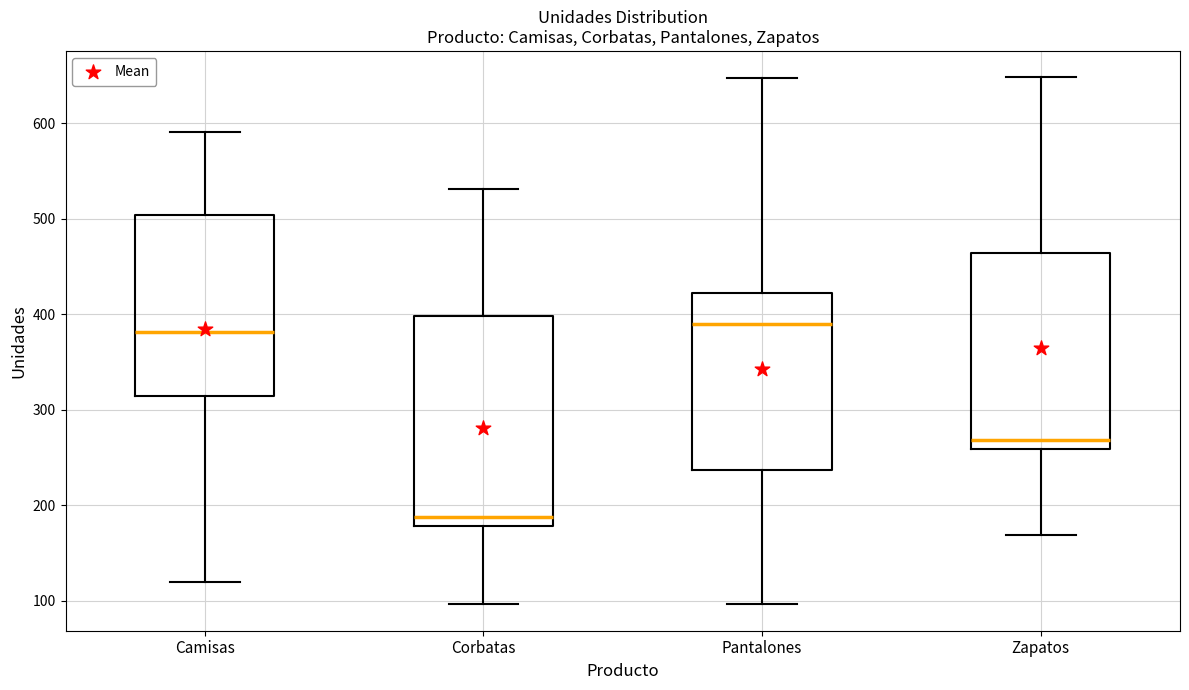

Reading left to right, transcribe this box plot: for each box, give where its median line is, the range the box spans, and where its two whiskers end, as read against the y-axis. The values are not printed on the chart, so give them approximately, as read against the axis.

Camisas: median 380, box 310 to 500, whiskers 120 to 590
Corbatas: median 190, box 180 to 400, whiskers 100 to 530
Pantalones: median 390, box 240 to 420, whiskers 100 to 650
Zapatos: median 270, box 260 to 460, whiskers 170 to 650